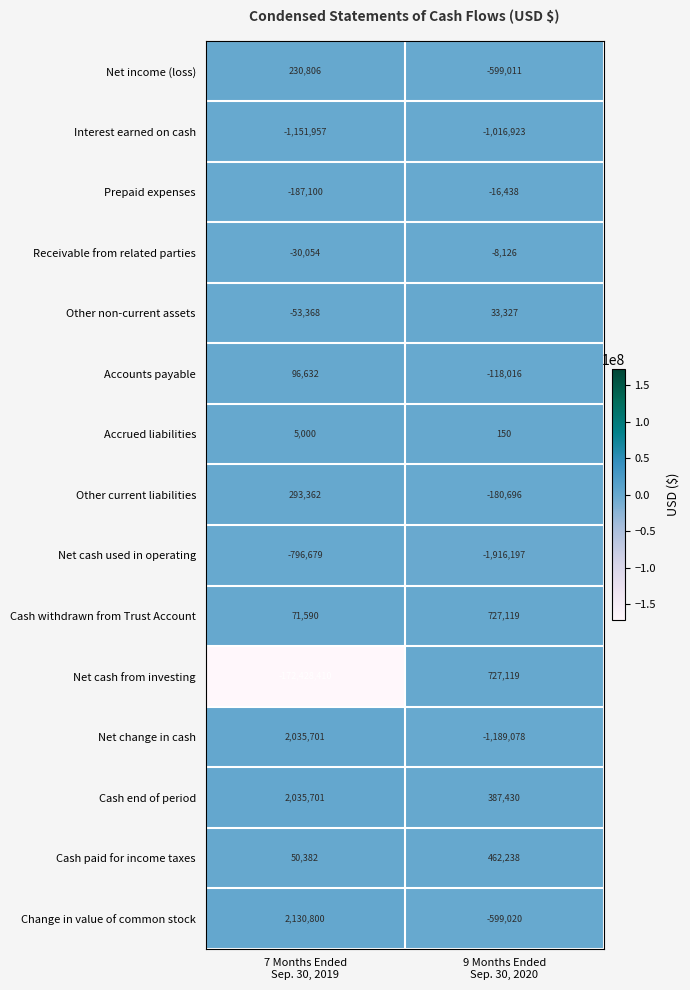

Which series has the widest spread of values?

Net cash from investing